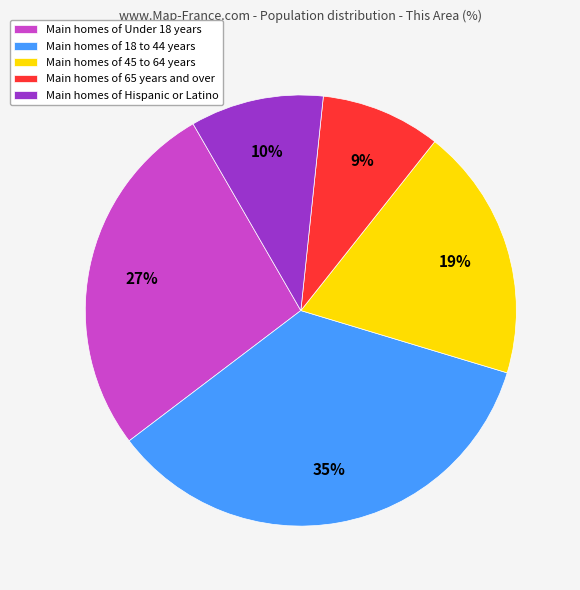

Is the sum of Main homes of 18 to 44 years and Main homes of 45 to 64 years greater than half?

Yes